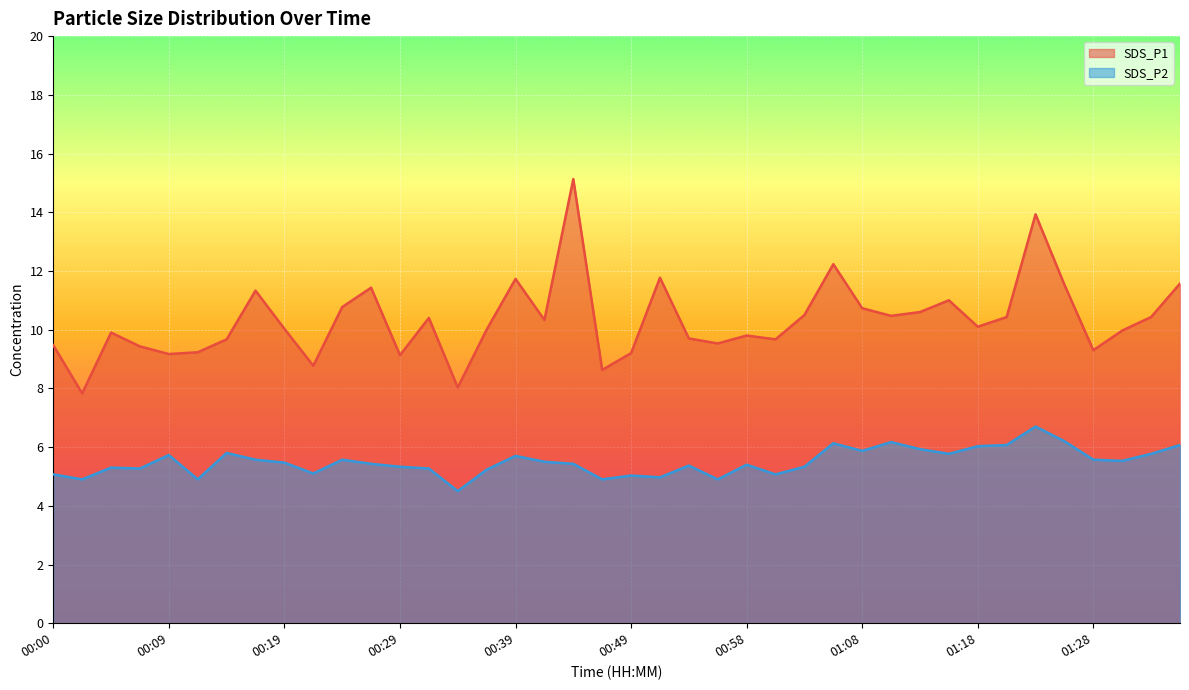

What is the minimum value shown in the chart?

4.5